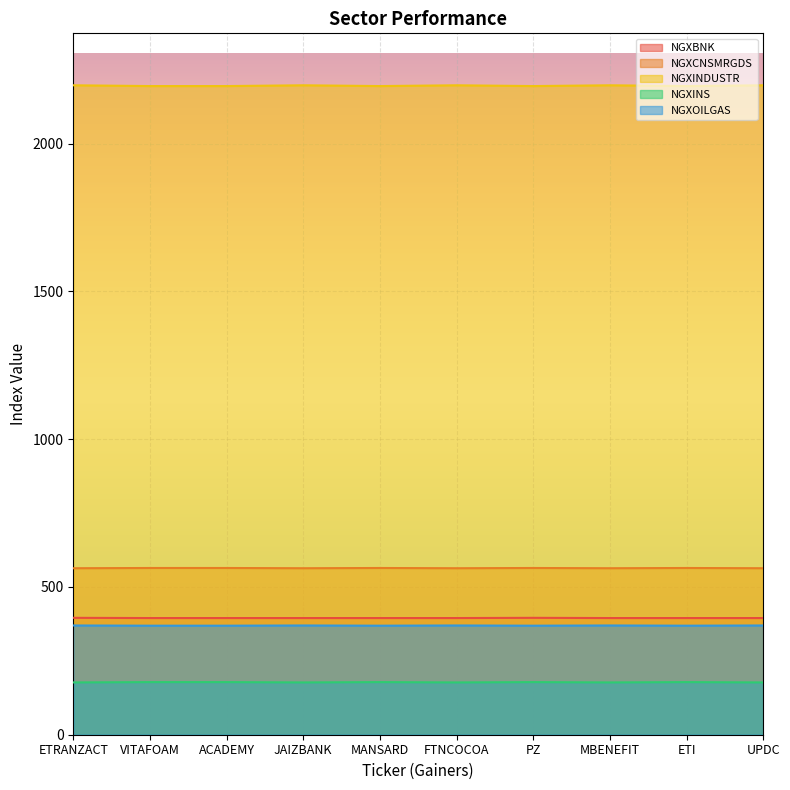

The NGXINDUSTR series shows 780.3 at ETI. True or false?

False